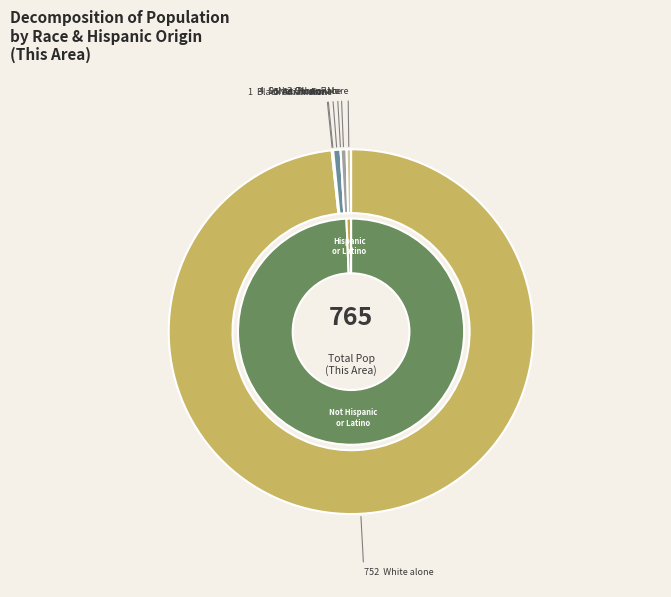

To the nearest percent, what is the combined percentage of Some Other Race alone and White alone?

99%